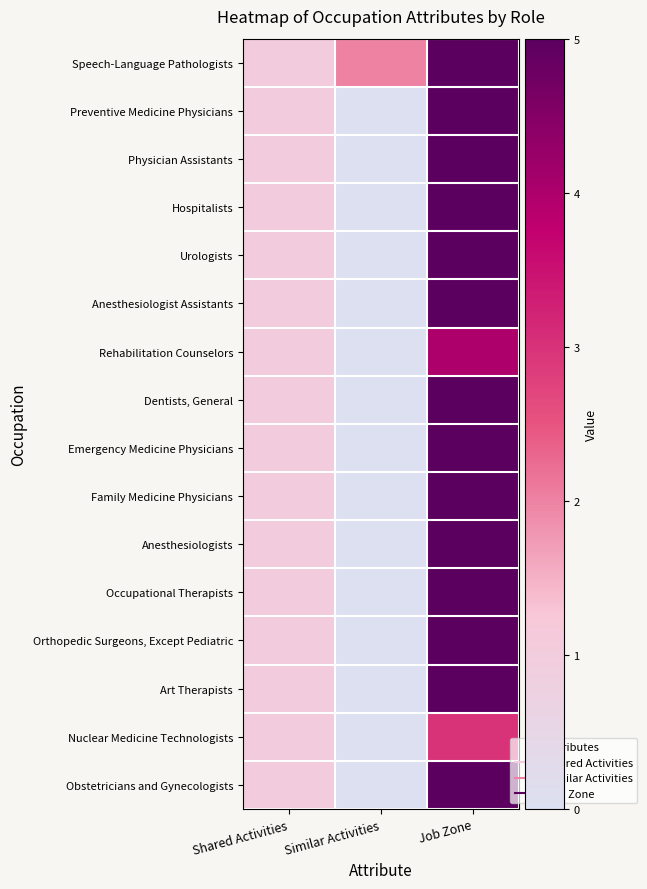

At Shared Activities, list the series in order from smallest to largest.

Speech-Language Pathologists, Preventive Medicine Physicians, Physician Assistants, Hospitalists, Urologists, Anesthesiologist Assistants, Rehabilitation Counselors, Dentists, General, Emergency Medicine Physicians, Family Medicine Physicians, Anesthesiologists, Occupational Therapists, Orthopedic Surgeons, Except Pediatric, Art Therapists, Nuclear Medicine Technologists, Obstetricians and Gynecologists